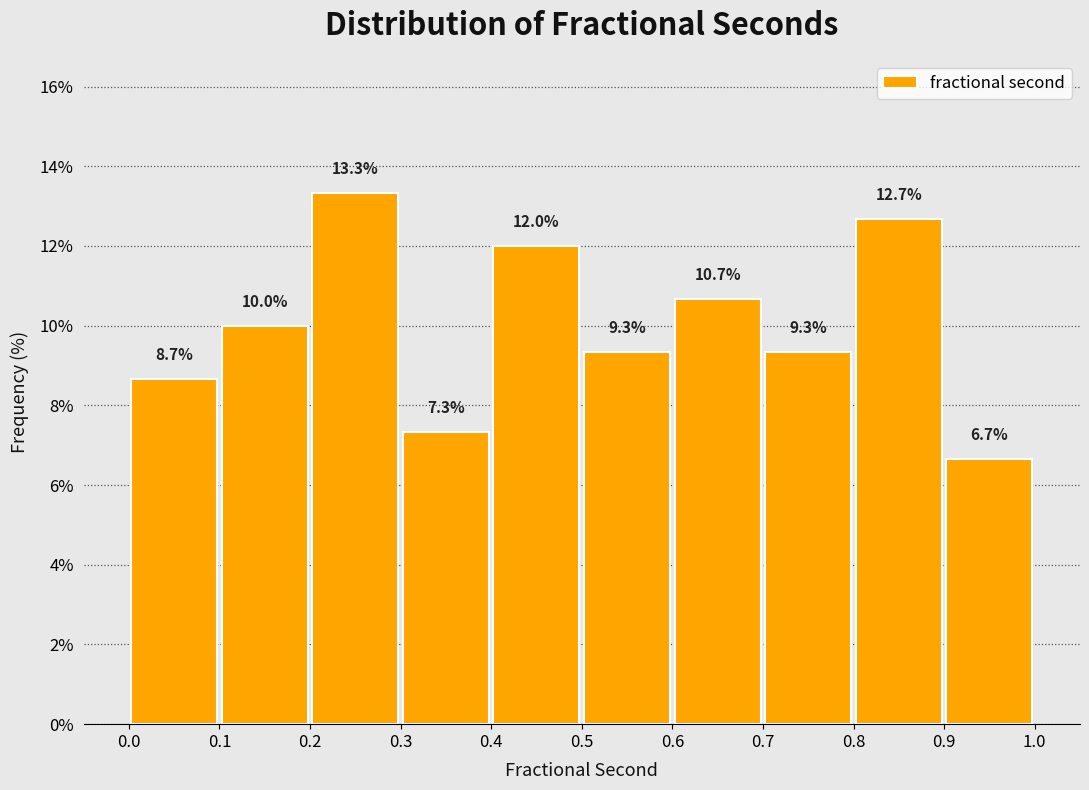

Reading left to right, list every bar in this chart as the range it spans on the x-axis followed by its height.

0.0 to 0.1: 8.7
0.1 to 0.2: 10.0
0.2 to 0.3: 13.3
0.3 to 0.4: 7.3
0.4 to 0.5: 12.0
0.5 to 0.6: 9.3
0.6 to 0.7: 10.7
0.7 to 0.8: 9.3
0.8 to 0.9: 12.7
0.9 to 1.0: 6.7